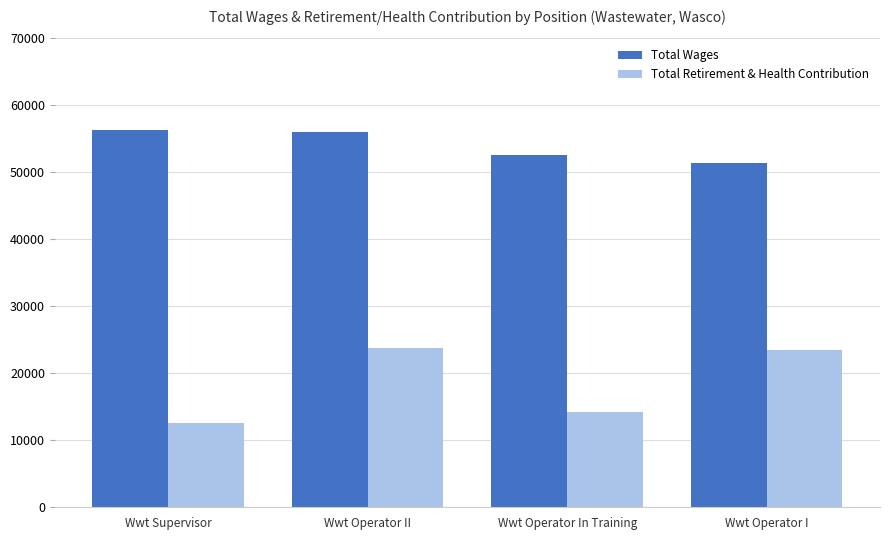

What is the difference between the second highest and second lowest values in the Total Wages series?

3397